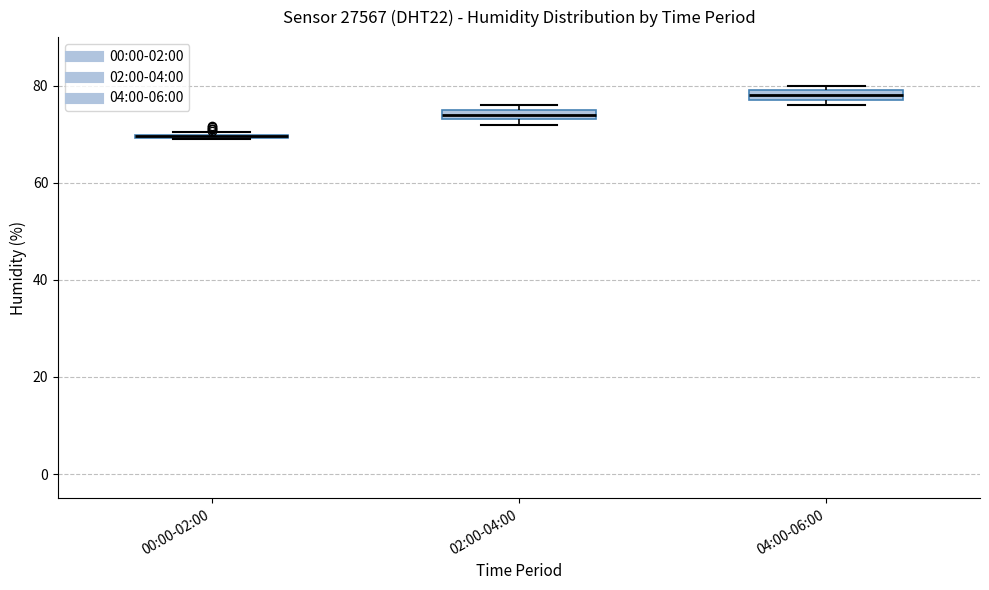

Where is the upper edge of the box for 02:00-04:00 on the y-axis? The values are not printed on the chart, so give them approximately, as read against the axis.

76